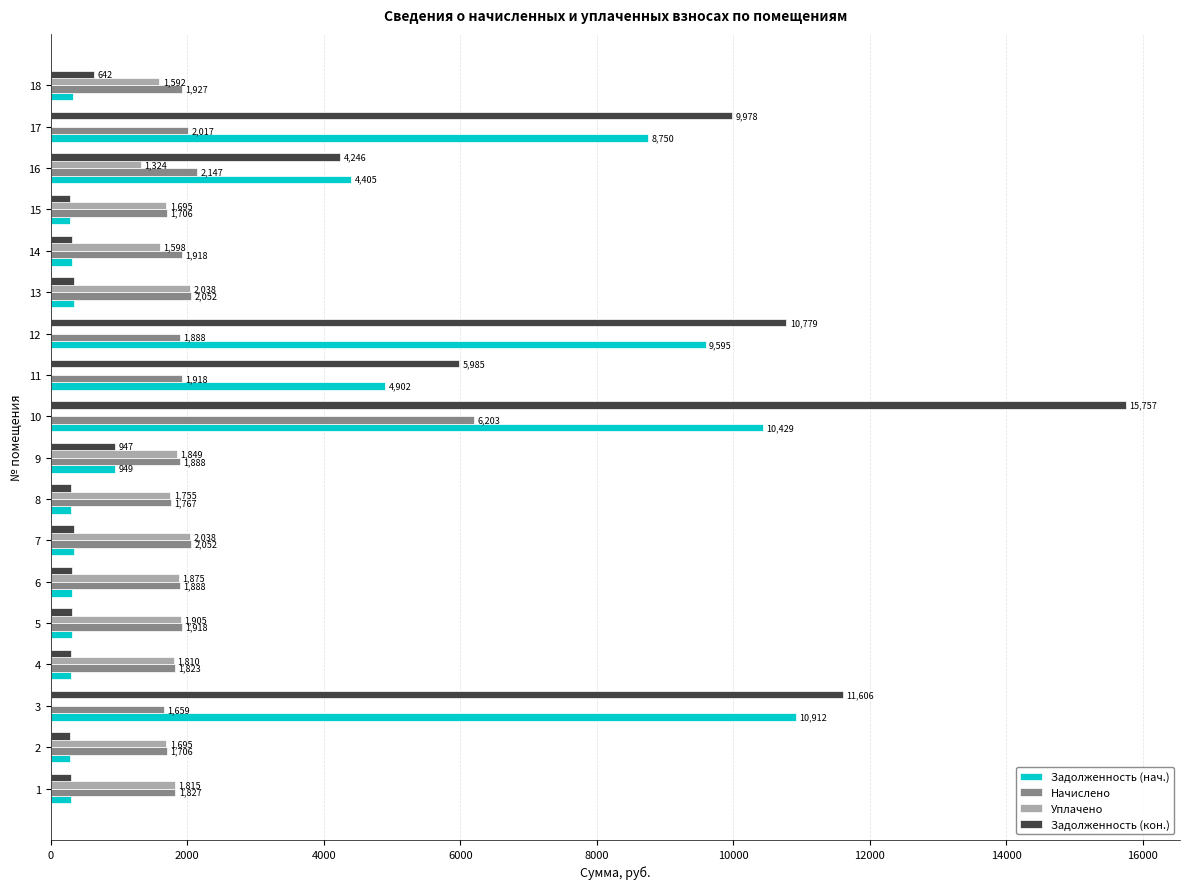

What is the total value across all series at 16?

12122.0